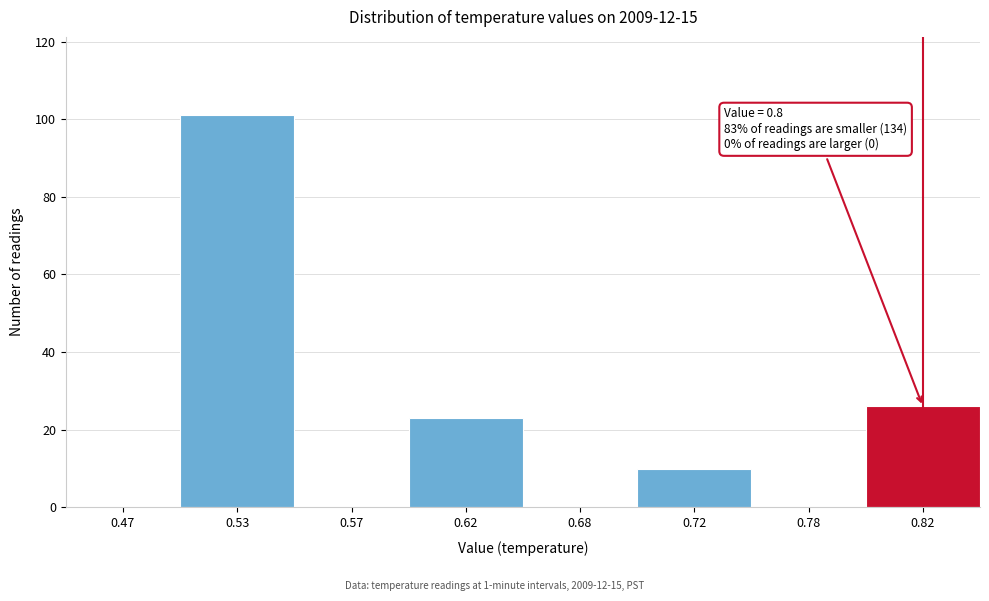

Reading left to right, list all the values displayed in this chart.

0.47=0	0.53=101	0.57=0	0.62=23	0.68=0	0.72=10	0.78=0	0.82=26